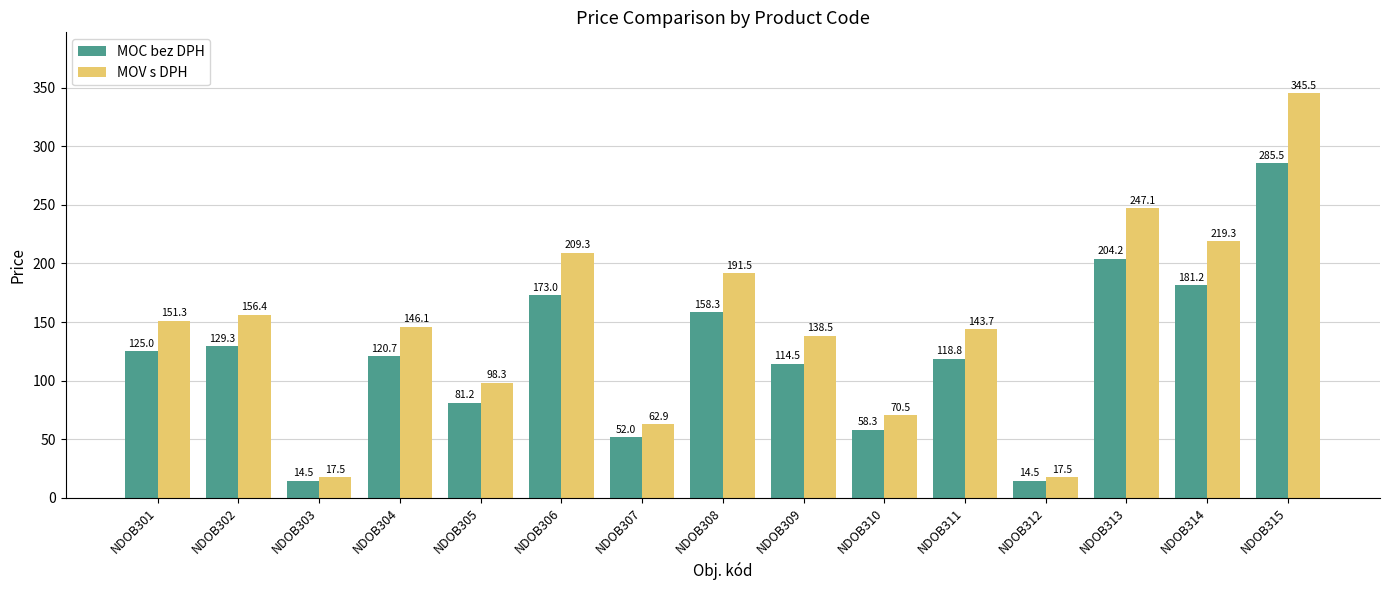

What is the minimum value shown in the chart?

14.5